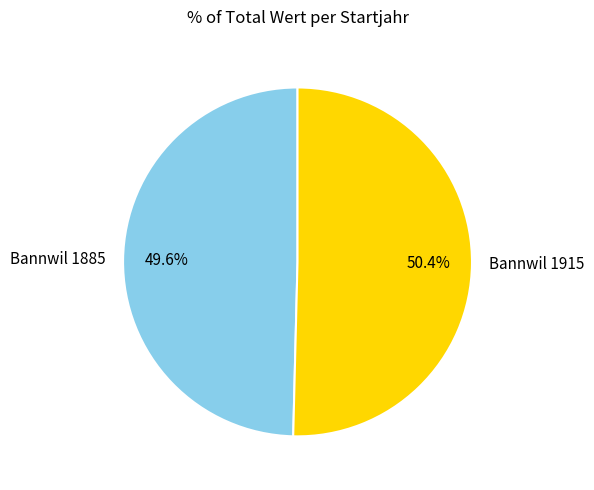

Which slice is the largest?

Bannwil 1915